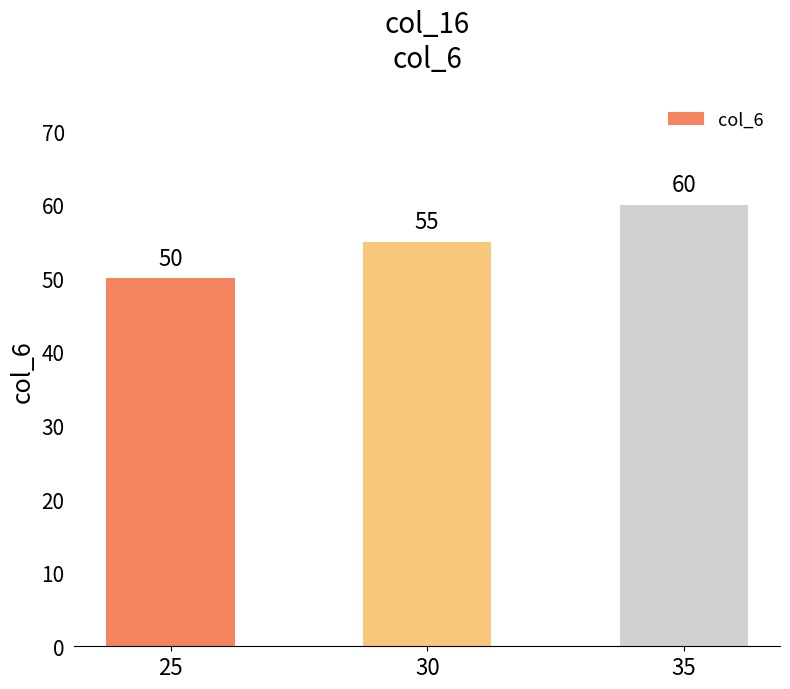

At which label is the value closest to 55?

30